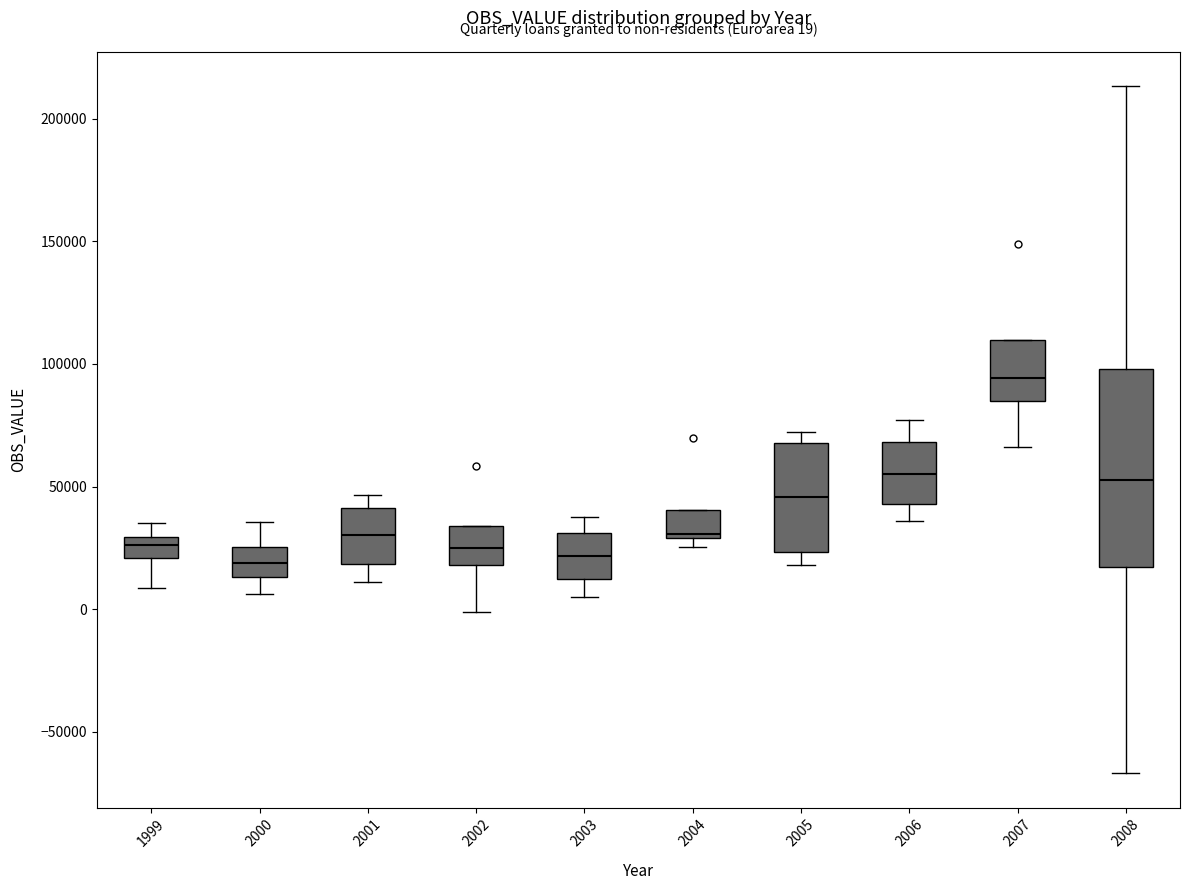

Comparing the boxes themselves (not the whiskers), which one is the tallest?

2008